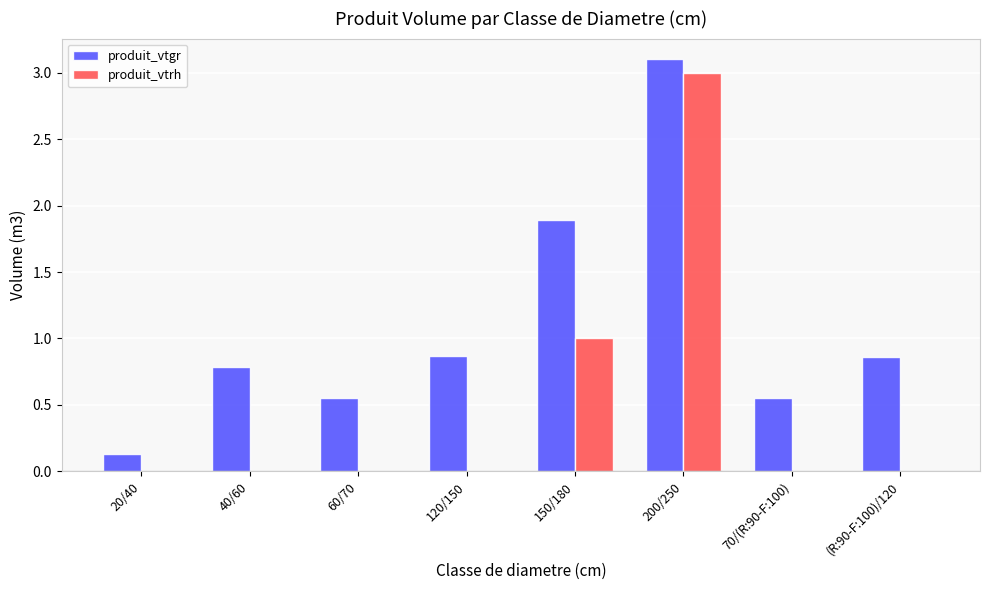

What is the sum of all produit_vtrh values?

4.0